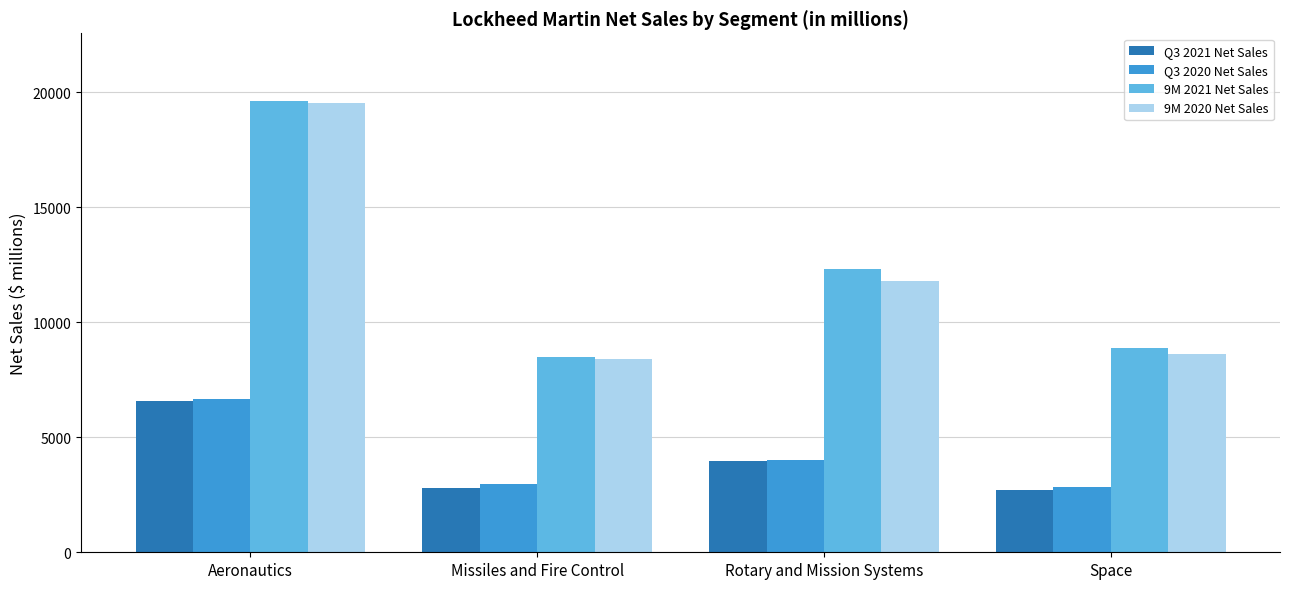

What is the label of the 4th bar from the right?

Aeronautics